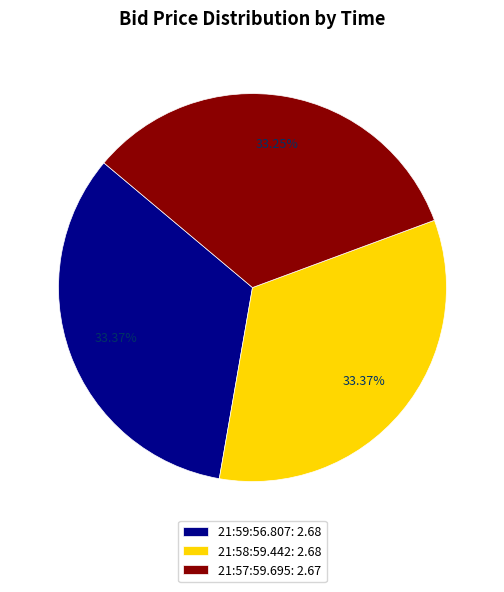

Combined, do 21:59:56.807: 2.68 and 21:57:59.695: 2.67 account for over 50%?

Yes